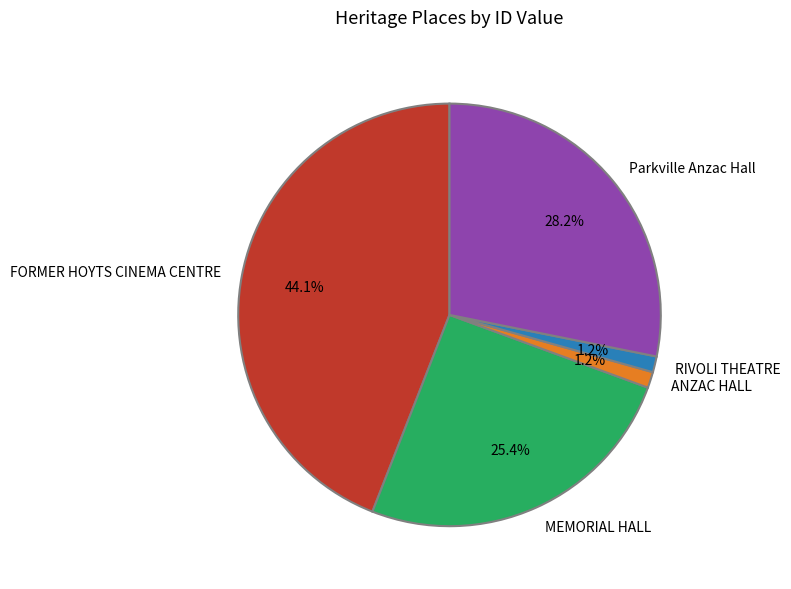

Between RIVOLI THEATRE and Parkville Anzac Hall, which is larger?

Parkville Anzac Hall